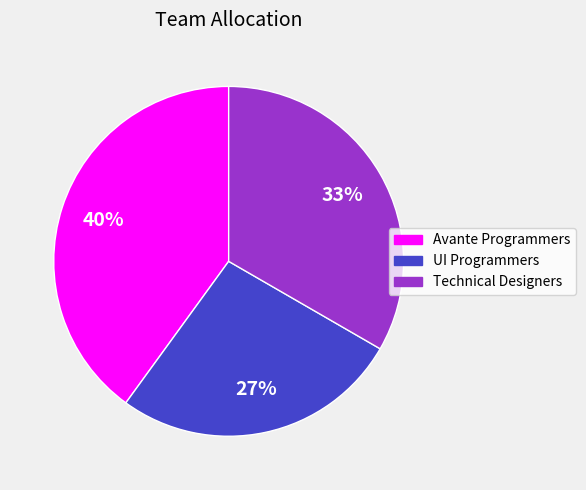

Is the sum of UI Programmers and Avante Programmers greater than half?

Yes